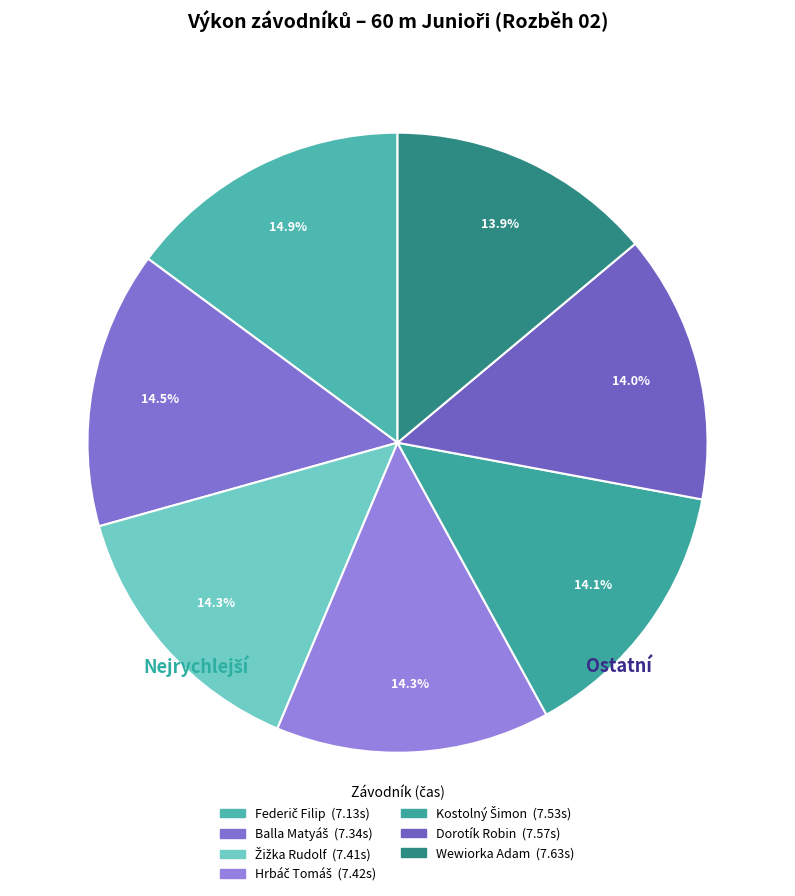

The Dorotík Robin slice represents 32% of the pie. True or false?

False